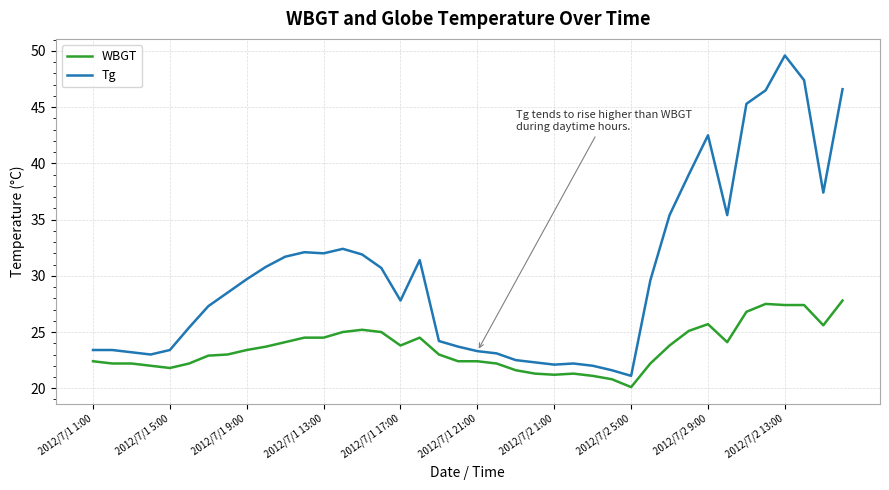

What is the maximum value for Tg?

49.6